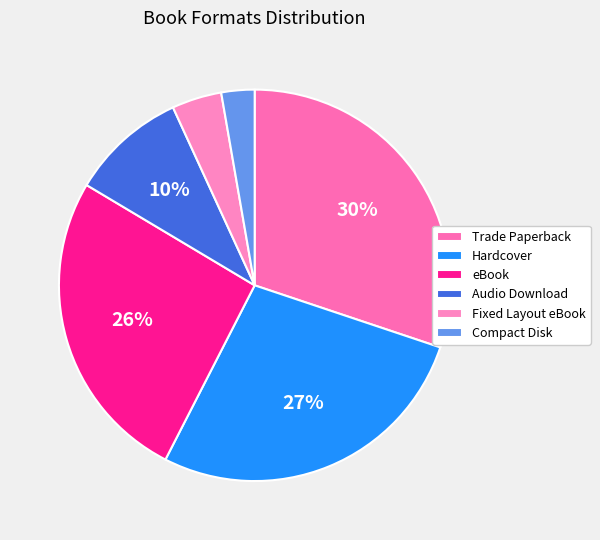

Is there any slice that represents more than half of the pie?

No